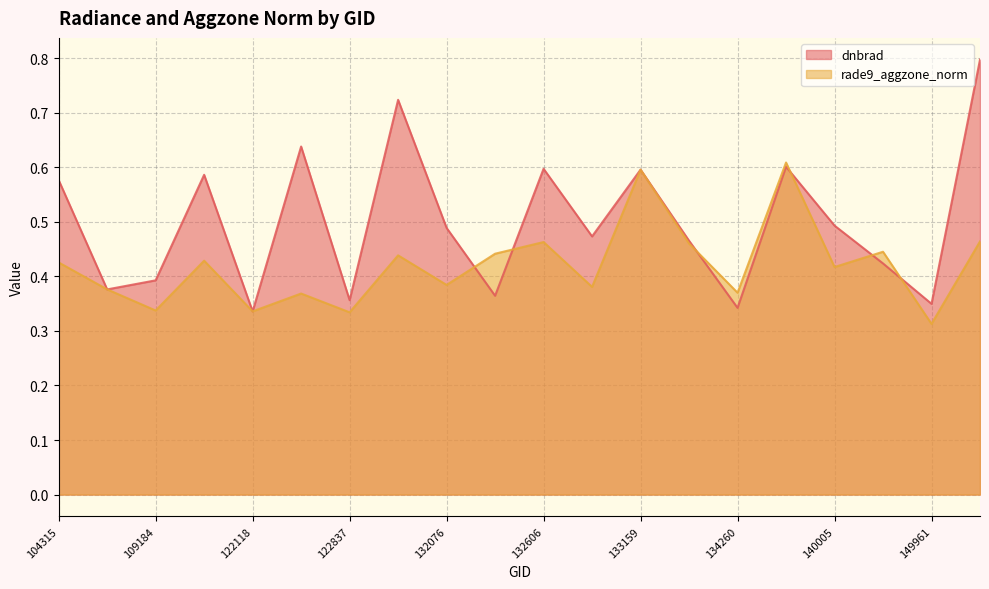

What is the difference between the maximum and minimum values in the rade9_aggzone_norm series?

0.3